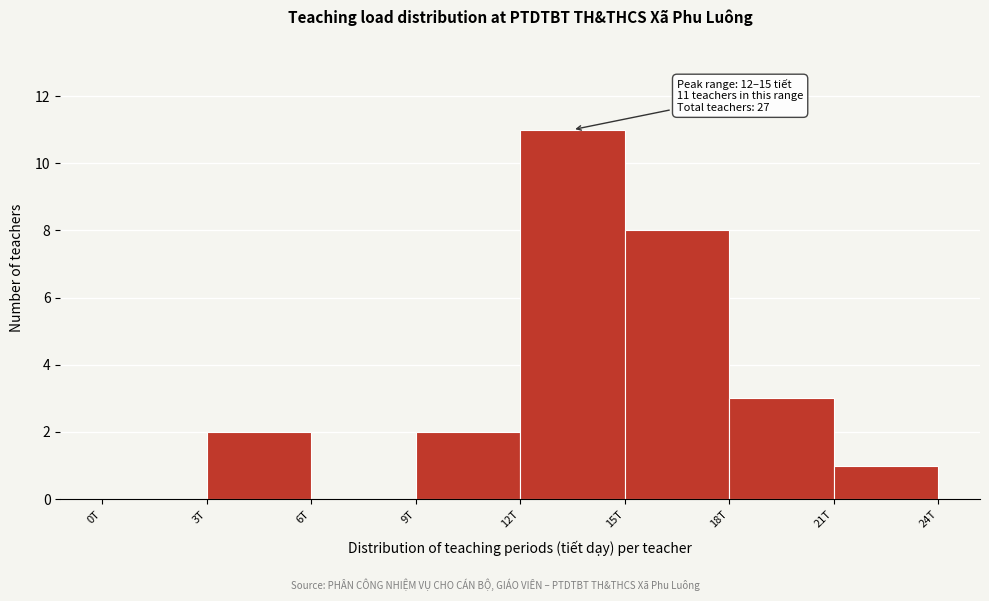

Reading left to right, what are all the values shown in this chart?

0T=0	3T=2	6T=0	9T=2	12T=11	15T=8	18T=3	21T=1